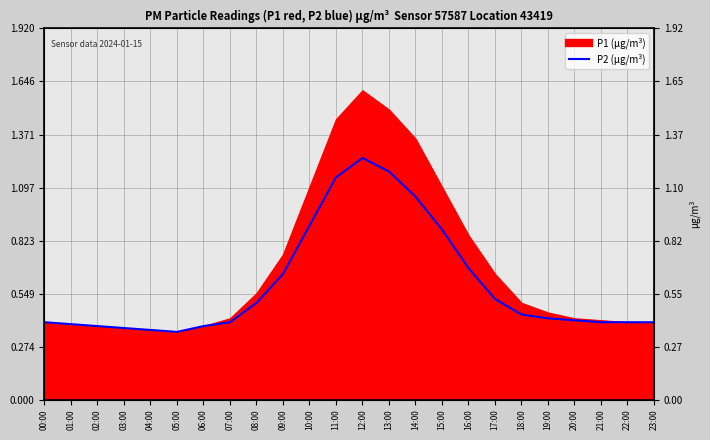

What is the label of the 15th point from the right?

09:00